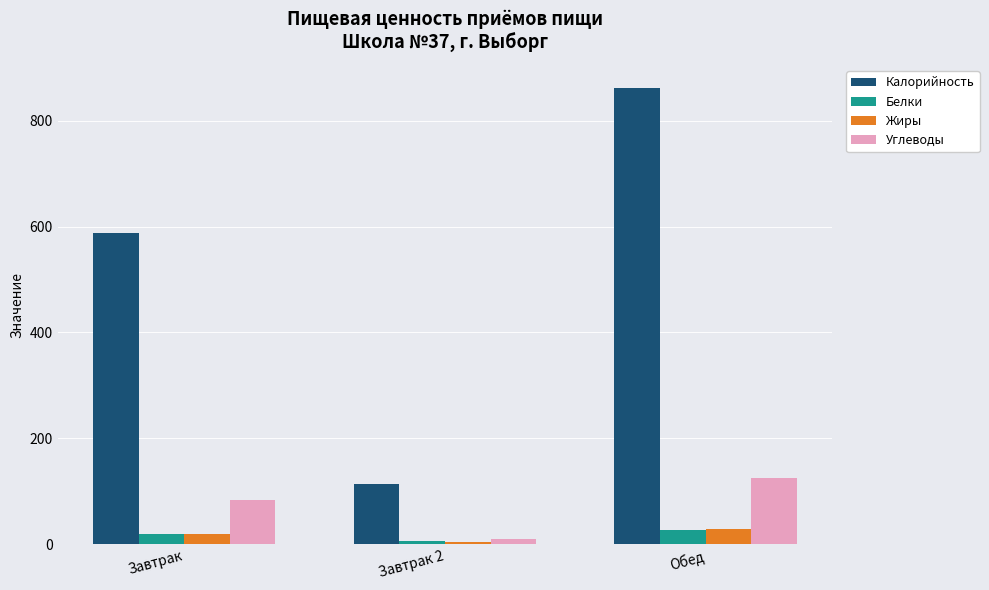

How many bars are there in total?

12